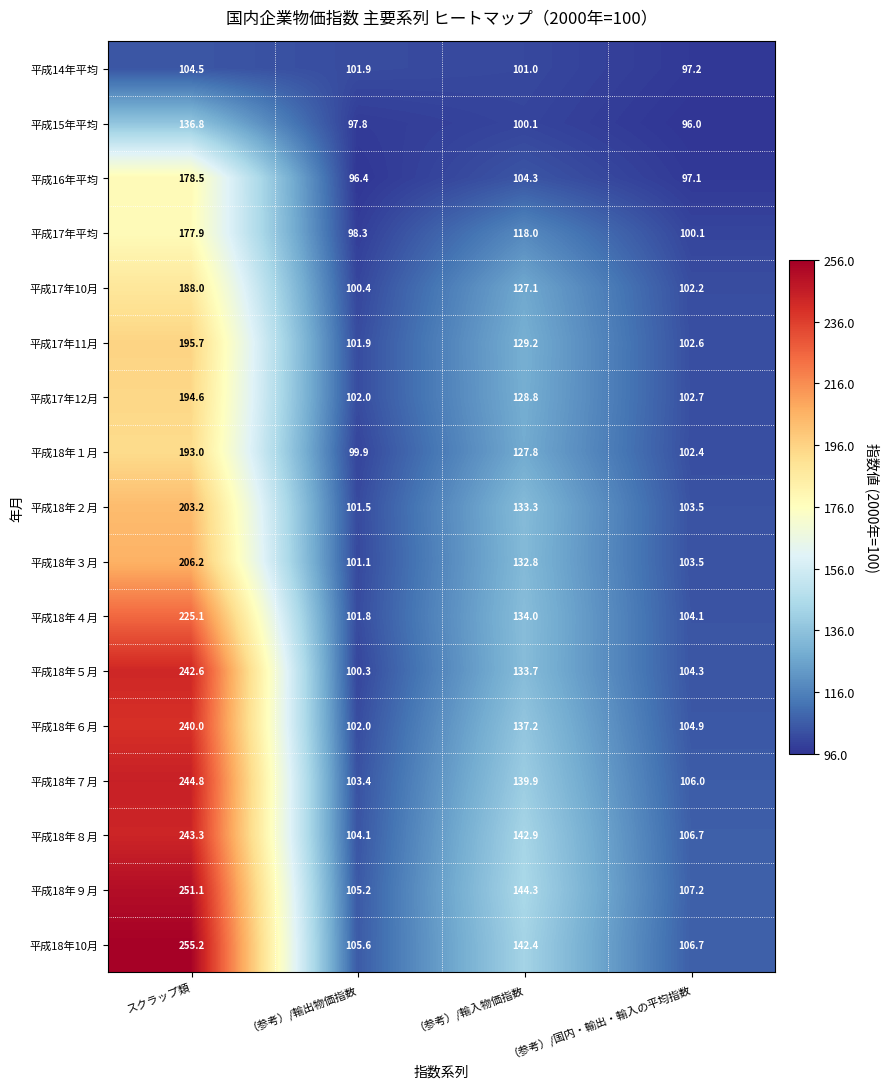

What is the total value across all series at （参考）/国内・輸出・輸入の平均指数?

1747.2